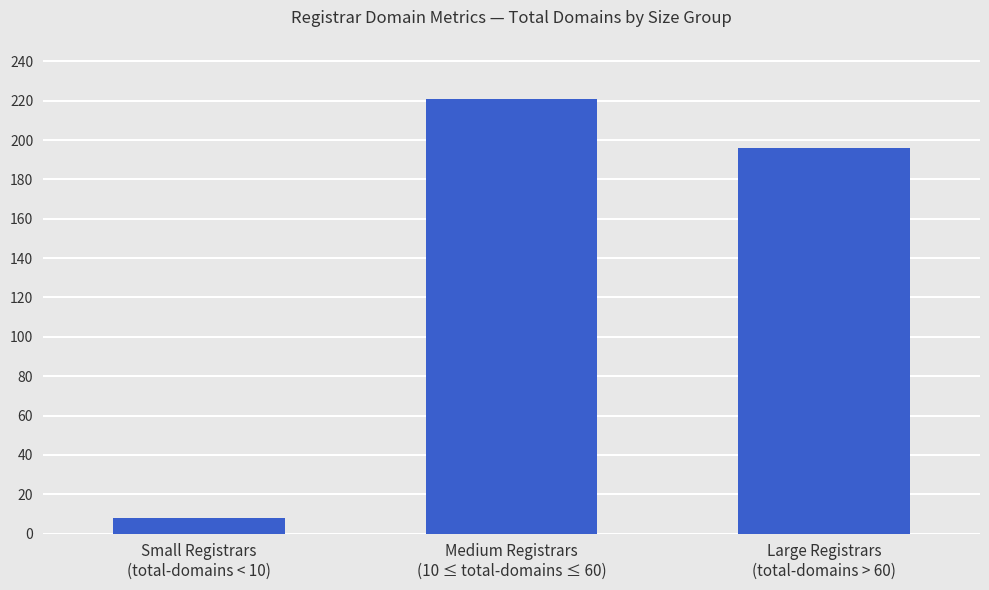

Which has a higher value, Large Registrars
(total-domains > 60) or Small Registrars
(total-domains < 10)?

Large Registrars
(total-domains > 60)